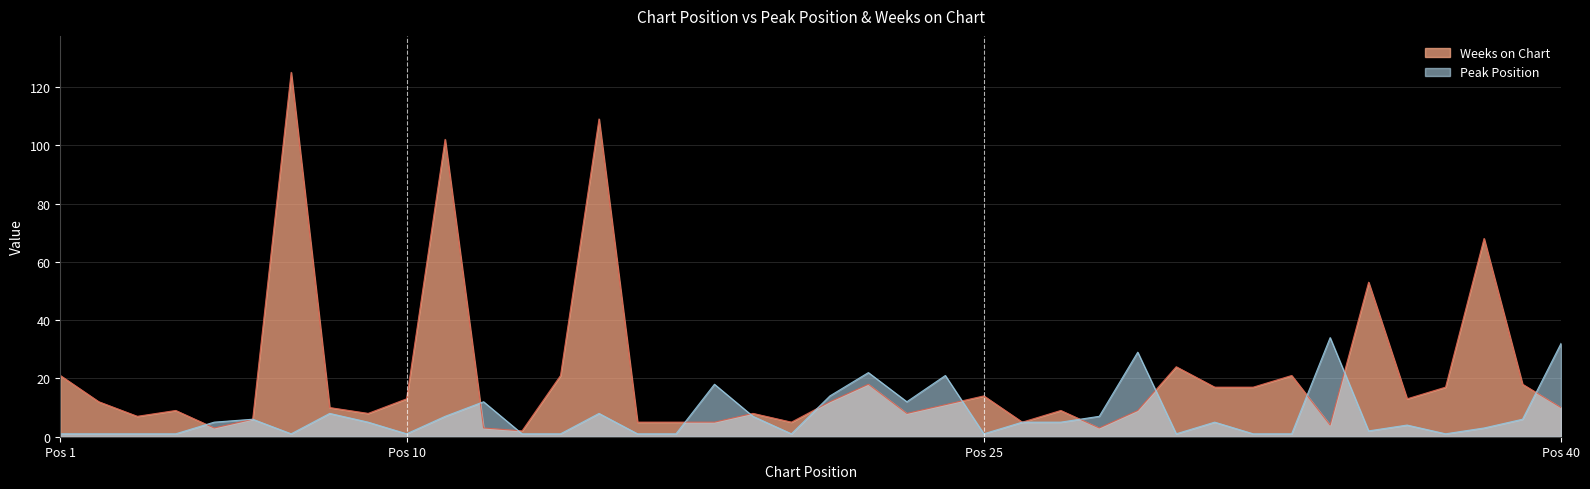

At which category does Peak Position reach its first local peak?

6